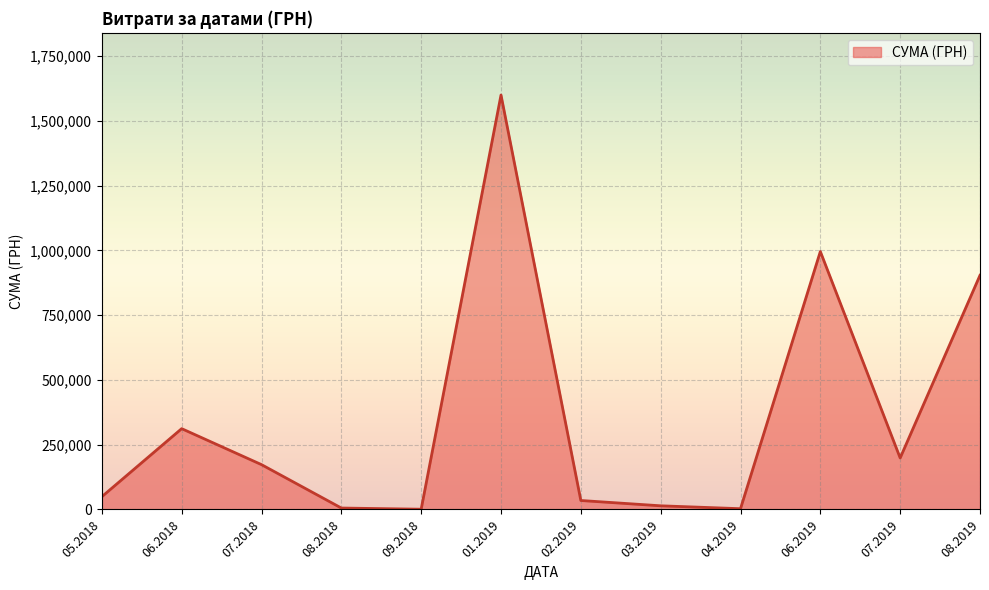

Approximately how many times larger is the value at 06.2019 compared to 01.2019?

0.6